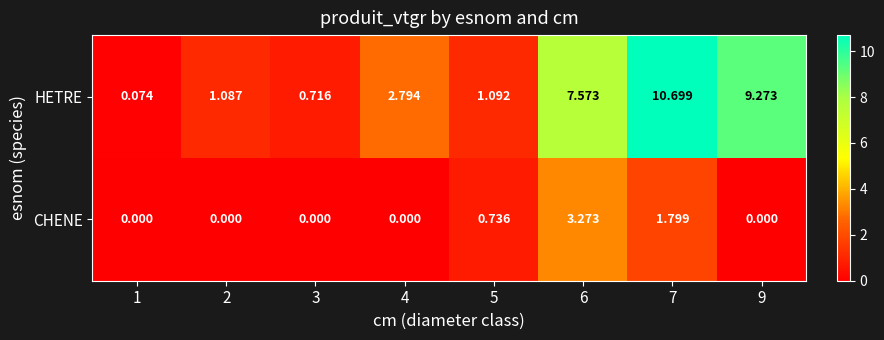

At how many categories does at least one series exceed 7?

3